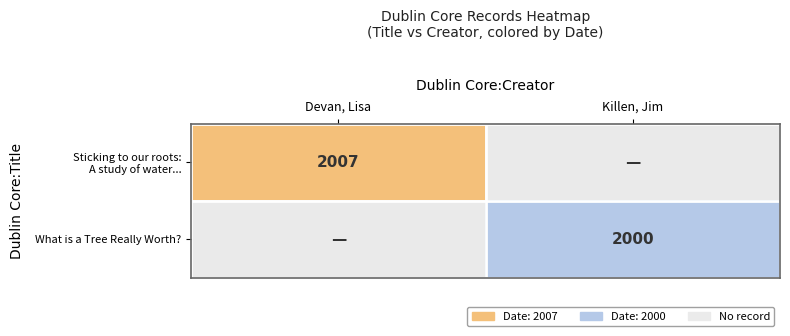

What is the sum of all What is a Tree Really Worth? values?

2000